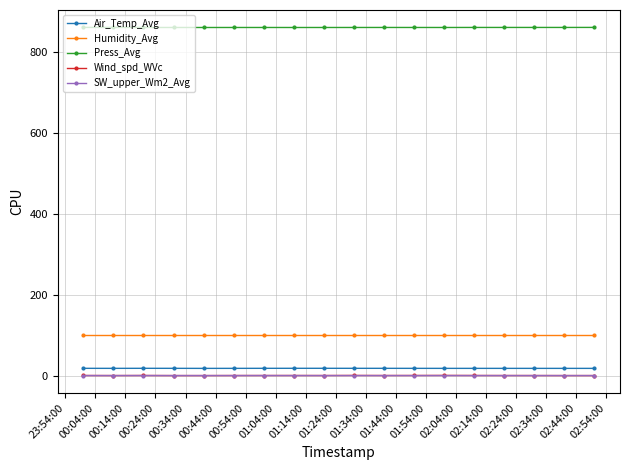

Which series has the largest total across all categories?

Press_Avg